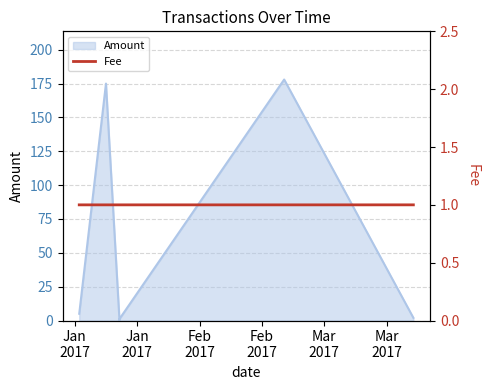

The value at Jan
2017 is 1.0. True or false?

True